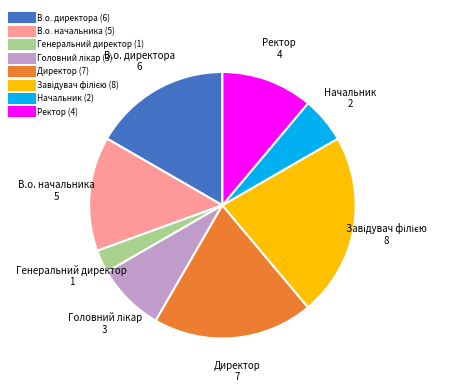

Do Начальник and В.о. начальника together represent more than half of the pie?

No